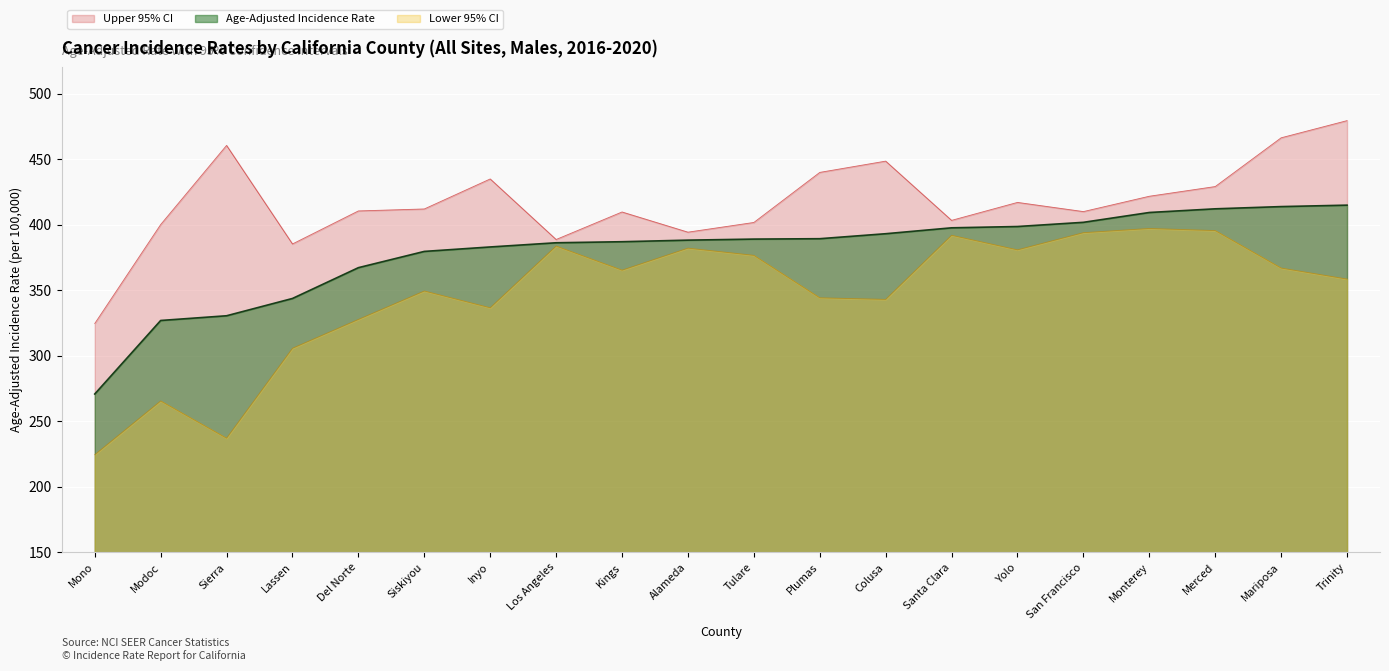

True or false: Upper 95% CI and Lower 95% CI intersect in this chart.

False